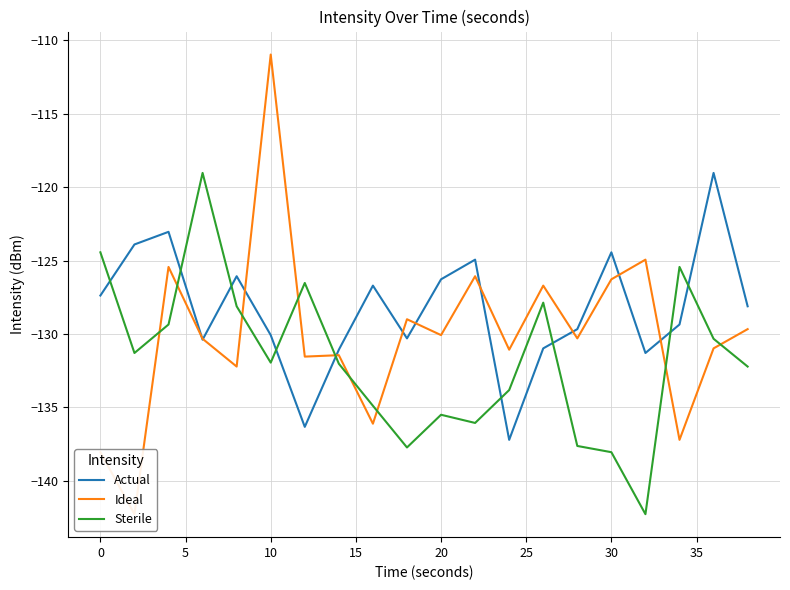

What is the highest value of the Actual series?

-119.0